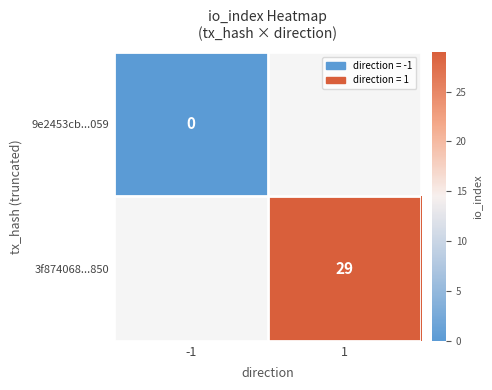

True or false: 3f874068...850 has a value of 39.4 at 1.

False